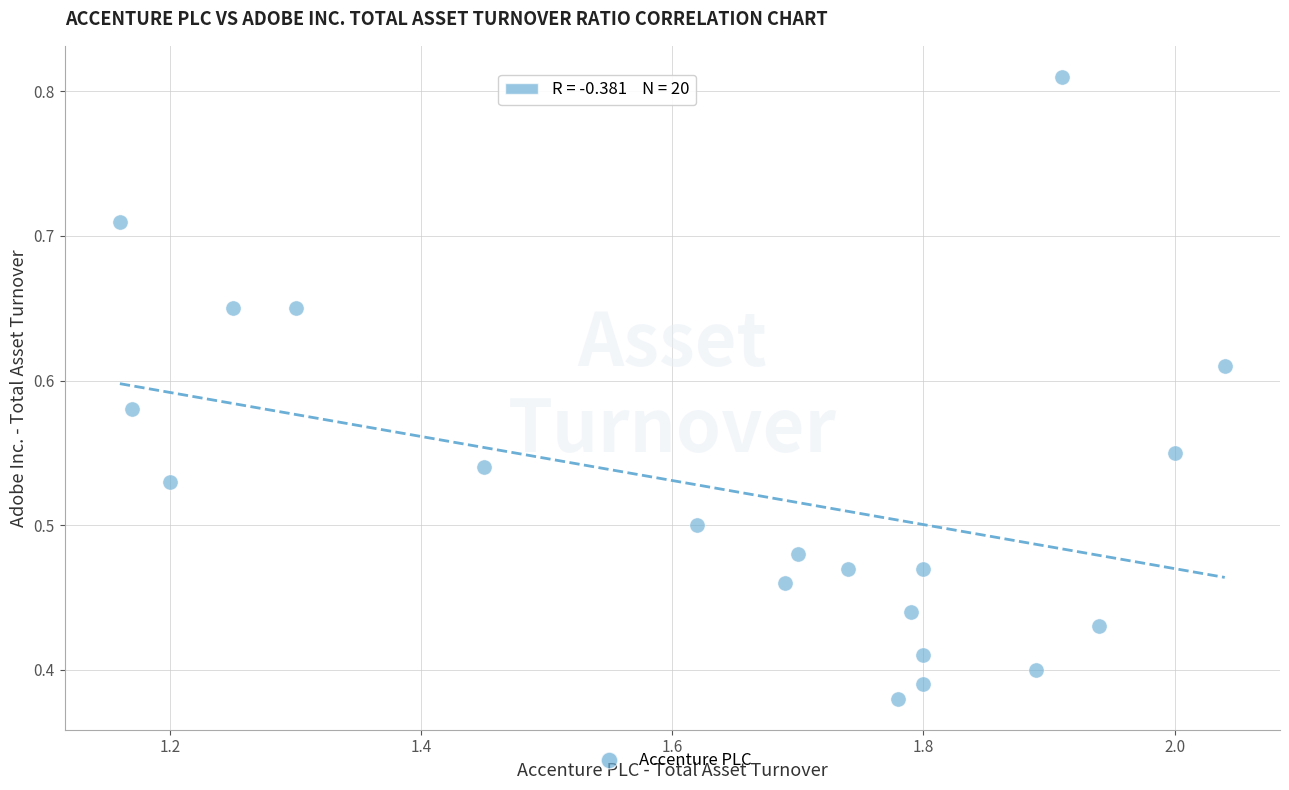

What is the range of X values (max minus min)?

0.9